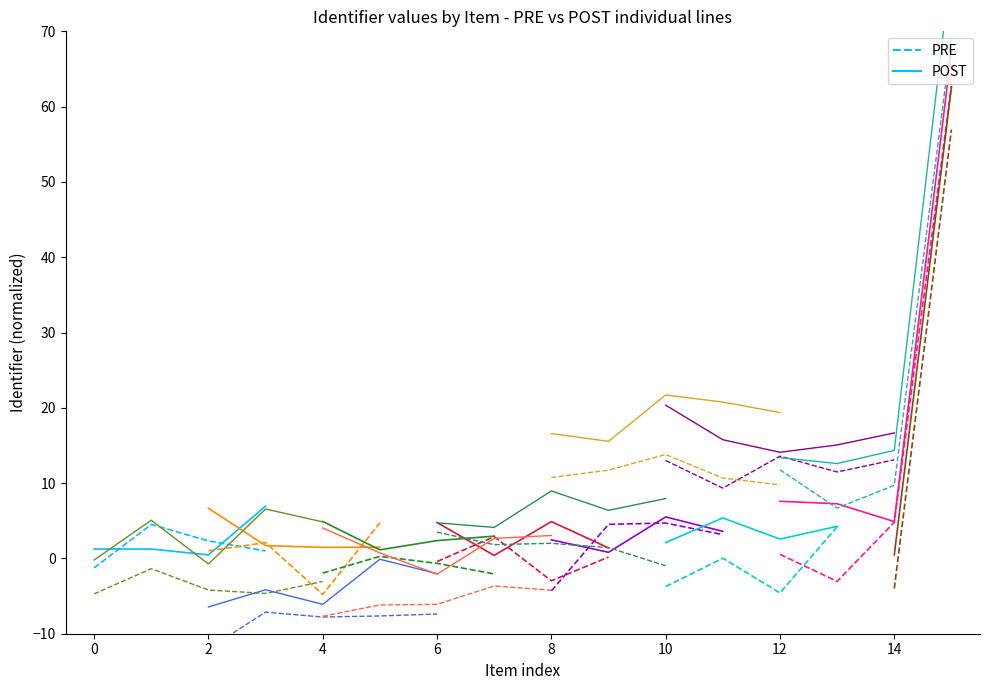

Which series has the largest total across all categories?

POST